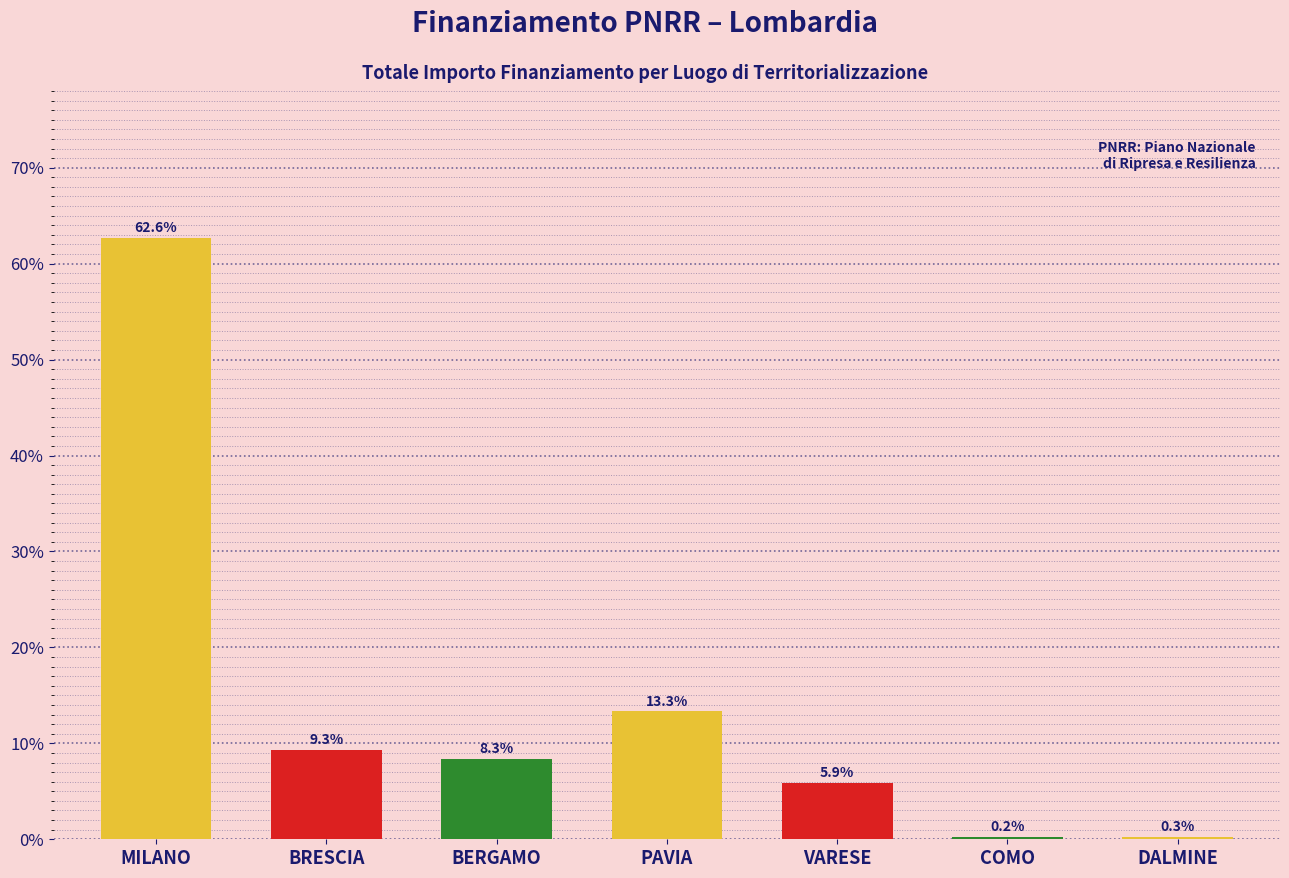

What is the approximate value at BRESCIA?

9.3